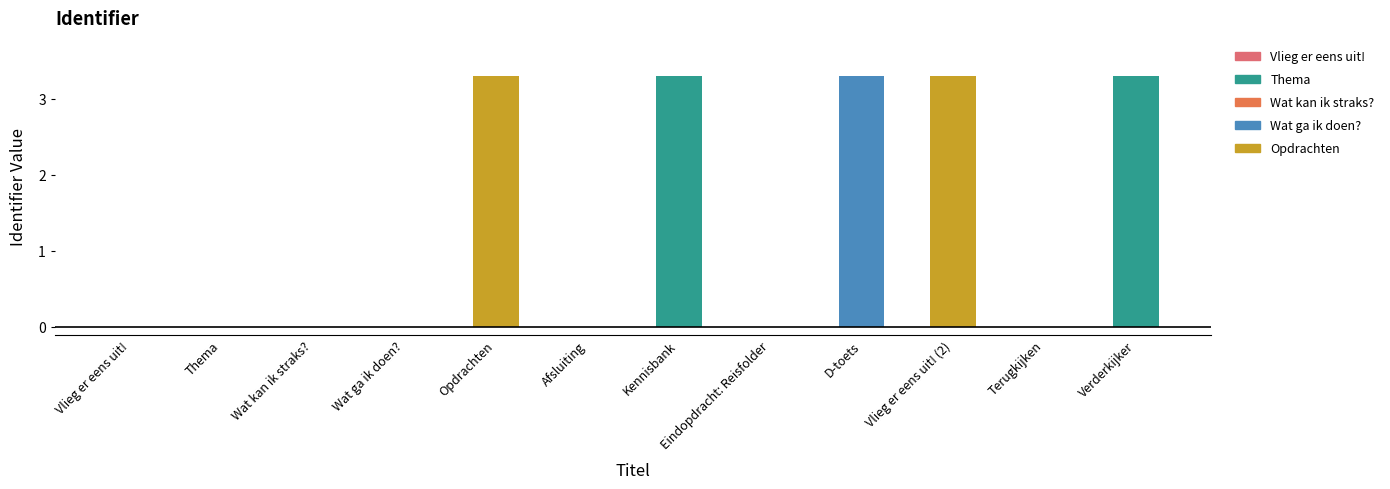

The value at Verderkijker is 1.1. True or false?

False